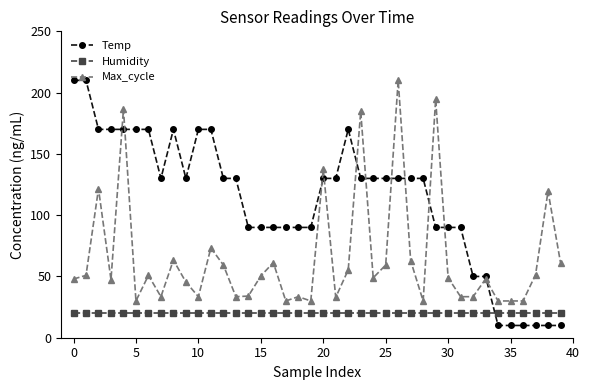

True or false: Humidity and Max_cycle intersect in this chart.

False